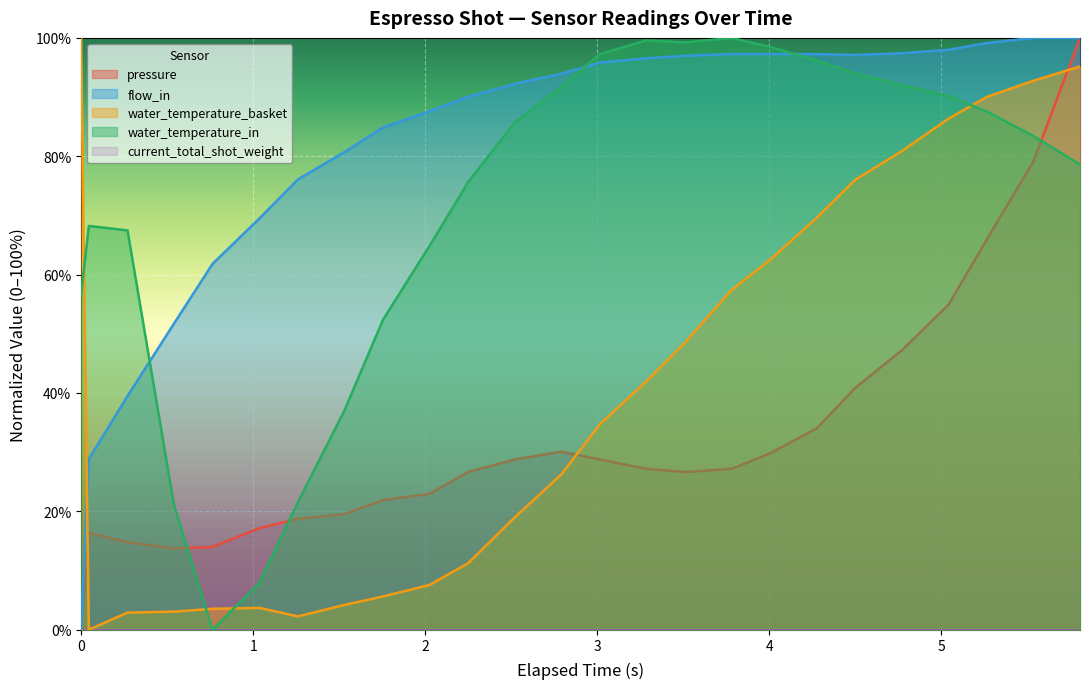

At how many categories does at least one series exceed 29?

25